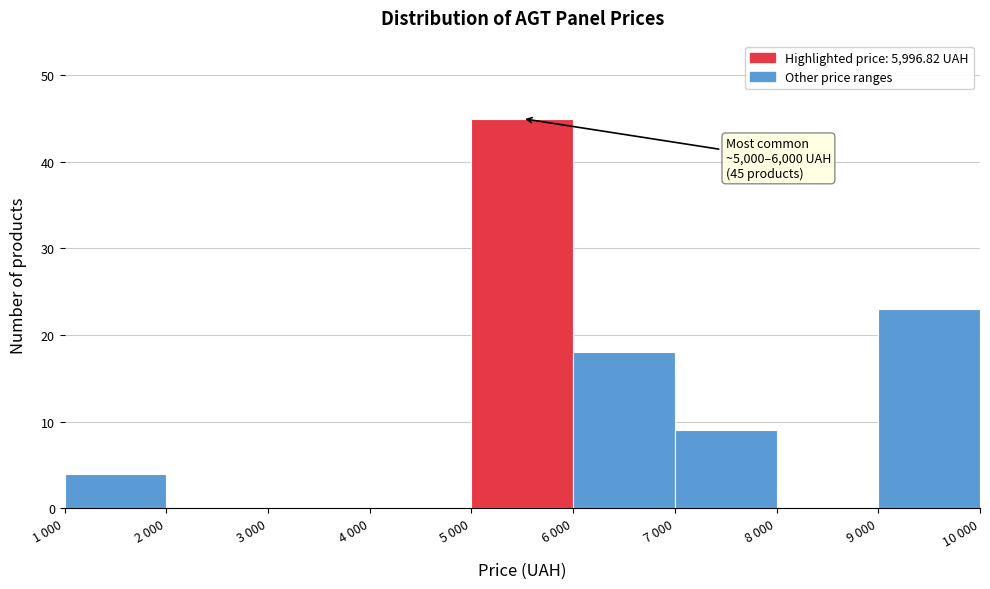

Reading left to right, extract all data points from this chart.

1 000=4	2 000=0	3 000=0	4 000=0	5 000=45	6 000=18	7 000=9	8 000=0	9 000=23